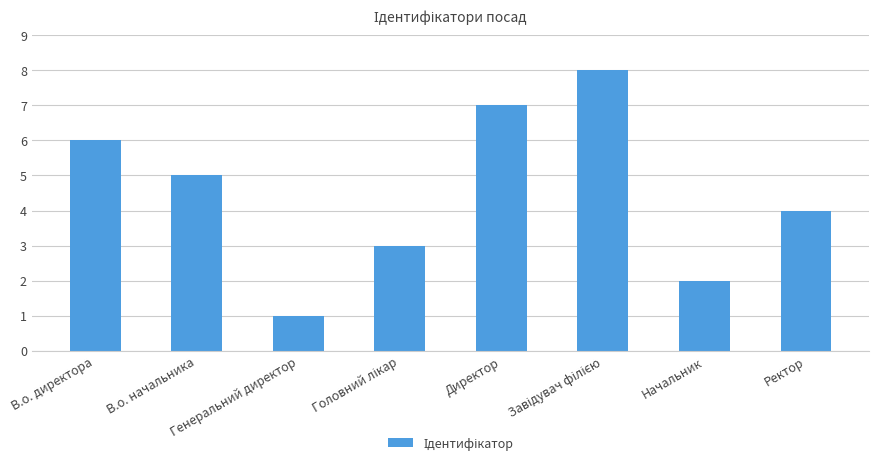

What is the difference between the second highest and minimum values?

6